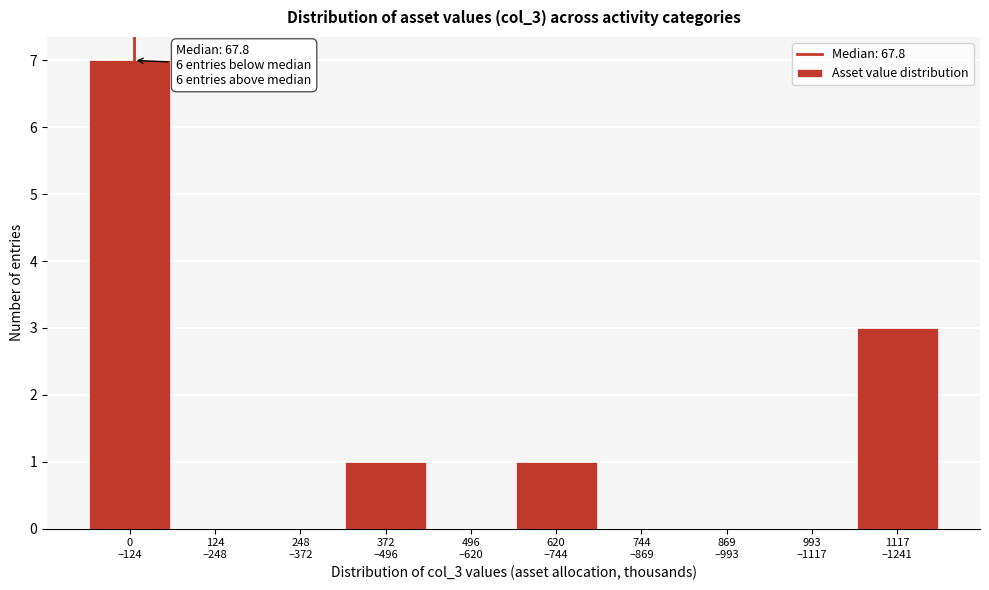

What is the sum of all values?

12